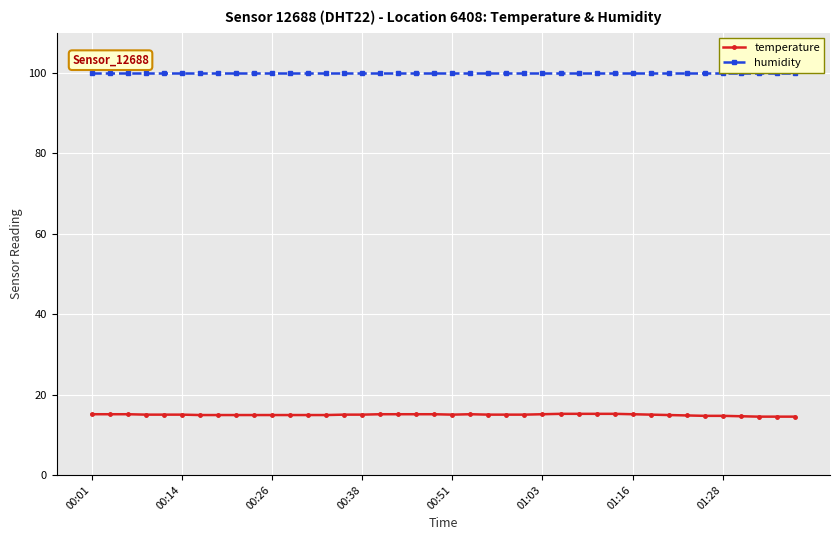

What are all the series names shown in the legend?

temperature, humidity